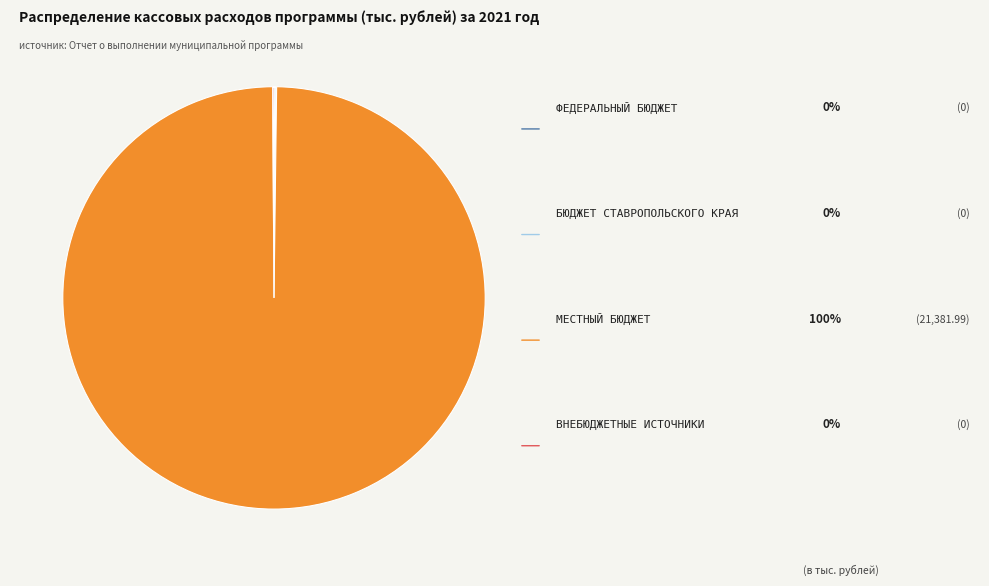

Is there a majority slice in this chart?

Yes